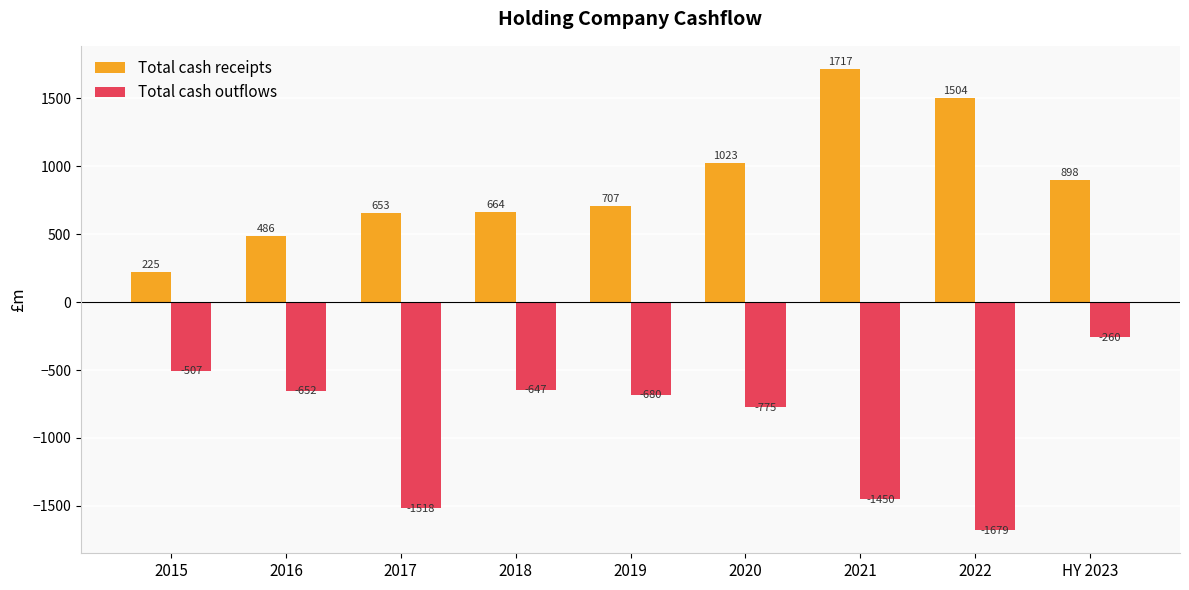

Reading left to right, what are all the values shown in this chart?

Total cash receipts: 2015=225	2016=486	2017=653	2018=664	2019=707	2020=1023	2021=1717	2022=1504	HY 2023=898
Total cash outflows: 2015=-507	2016=-652	2017=-1518	2018=-647	2019=-680	2020=-775	2021=-1450	2022=-1679	HY 2023=-260